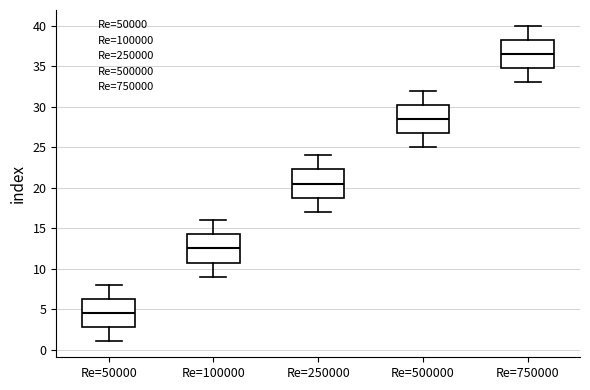

Reading left to right, transcribe this box plot: for each box, give where its median line is, the range the box spans, and where its two whiskers end, as read against the y-axis. The values are not printed on the chart, so give them approximately, as read against the axis.

Re=50000: median 4.5, box 3.0 to 6.5, whiskers 1.0 to 8.0
Re=100000: median 12.5, box 11.0 to 14.5, whiskers 9.0 to 16.0
Re=250000: median 20.5, box 19.0 to 22.5, whiskers 17.0 to 24.0
Re=500000: median 28.5, box 27.0 to 30.5, whiskers 25.0 to 32.0
Re=750000: median 36.5, box 35.0 to 38.5, whiskers 33.0 to 40.0